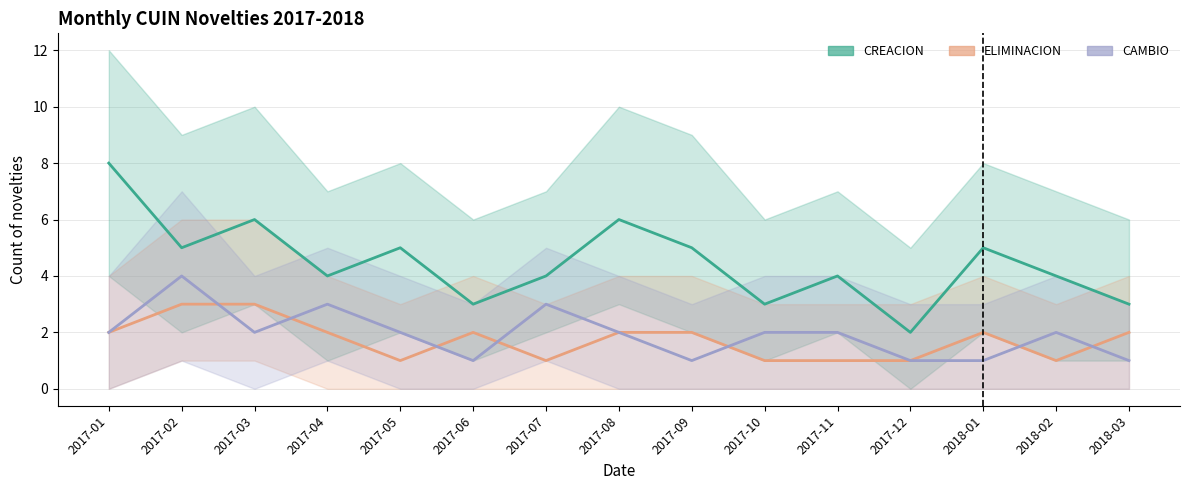

What is the value of the ELIMINACION point at the 7th from the left?

1